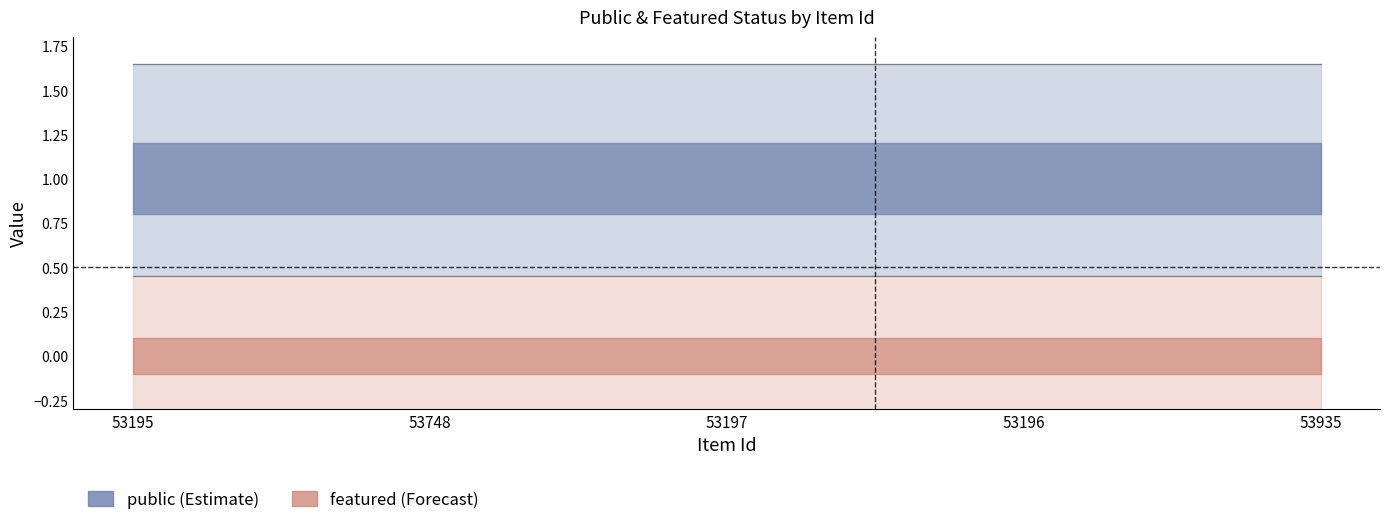

Which series has the widest spread of values?

public